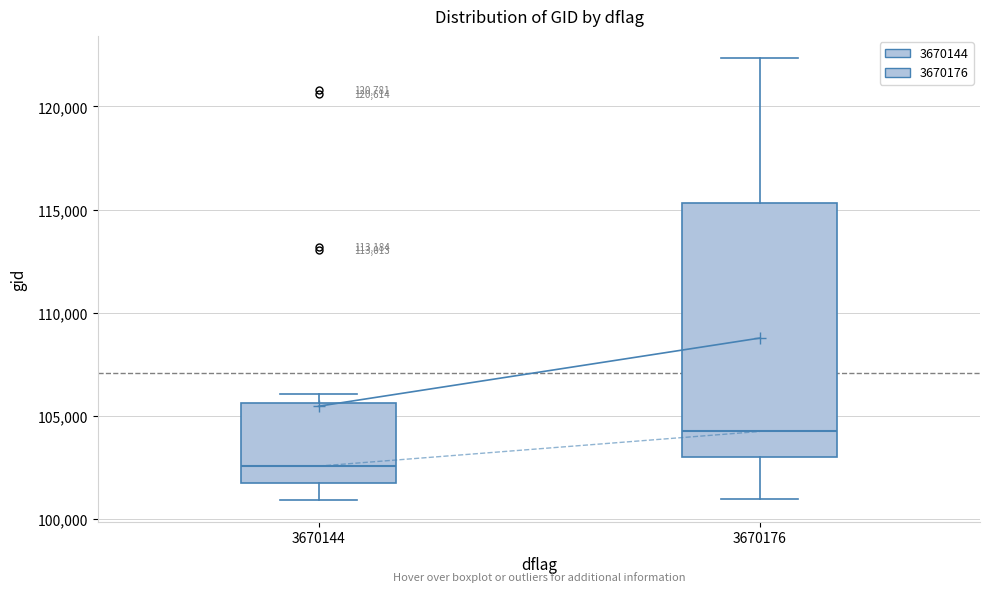

Reading left to right, read every box against the y-axis: the position of its median line, the range the box covers, and the ends of its whiskers. The values are not printed on the chart, so give them approximately, as read against the axis.

3670144: median 102500, box 101500 to 105500, whiskers 101000 to 106000
3670176: median 104000, box 103000 to 115500, whiskers 101000 to 122500